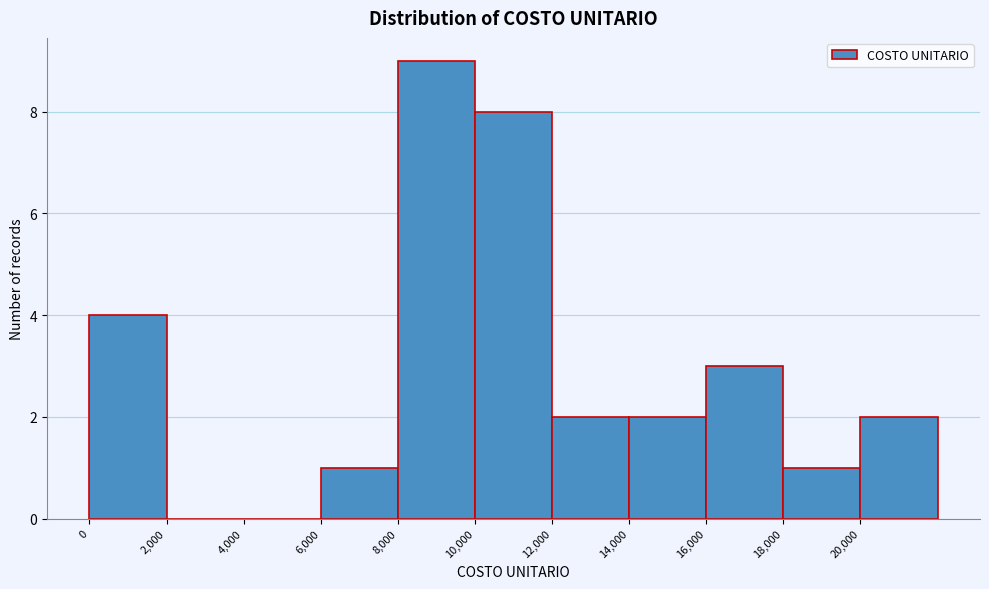

Reading left to right, transcribe this chart: for each bar, give the range it covers on the x-axis and its height. The values are not printed on the chart, so give them approximately, as read against the axis.

0 to 2000: 4
2000 to 4000: 0
4000 to 6000: 0
6000 to 8000: 1
8000 to 10000: 9
10000 to 12000: 8
12000 to 14000: 2
14000 to 16000: 2
16000 to 18000: 3
18000 to 20000: 1
20000 to 22000: 2